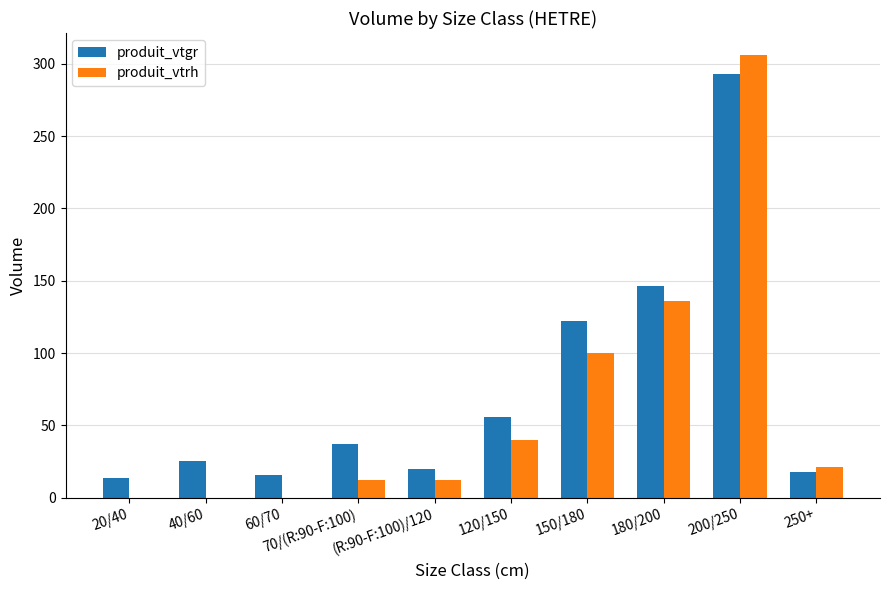

At which label does produit_vtgr reach its peak?

200/250